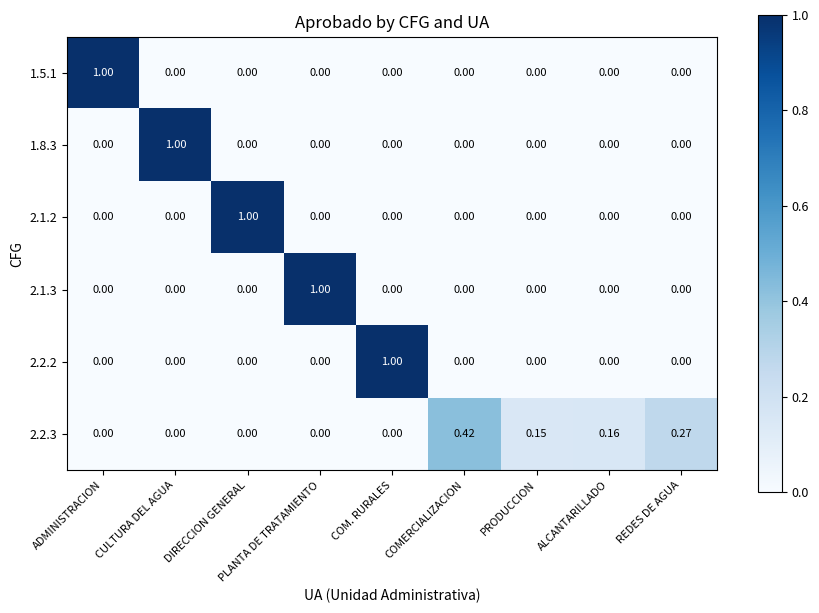

Is the value of 1.8.3 at CULTURA DEL AGUA greater than the value of 1.5.1 at PRODUCCION?

Yes